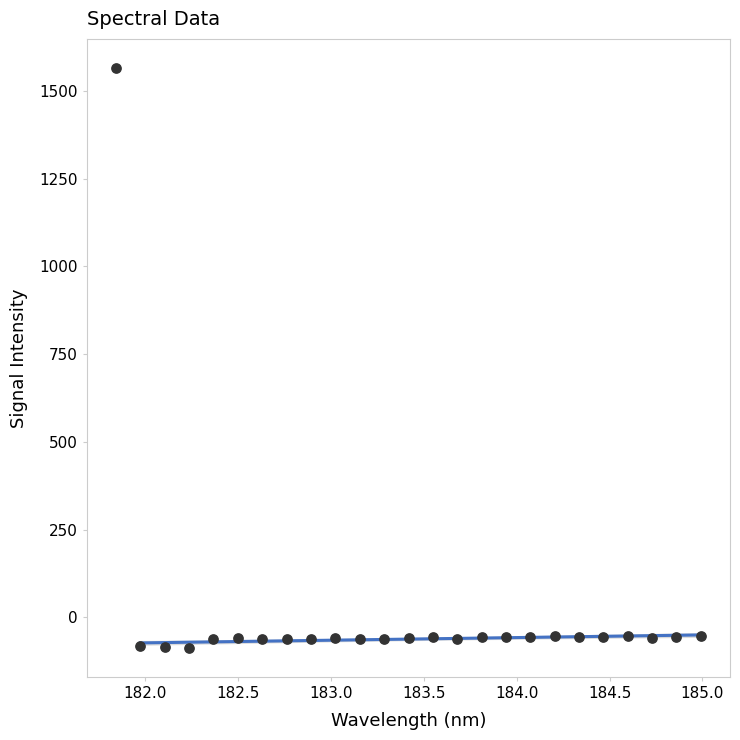

What is the range of Y values (max minus min)?

1652.6